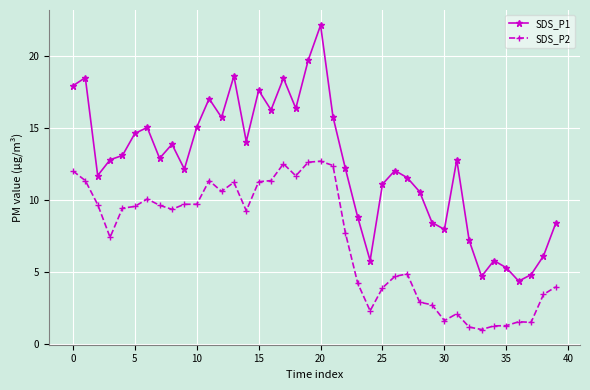

True or false: SDS_P1 and SDS_P2 intersect in this chart.

False